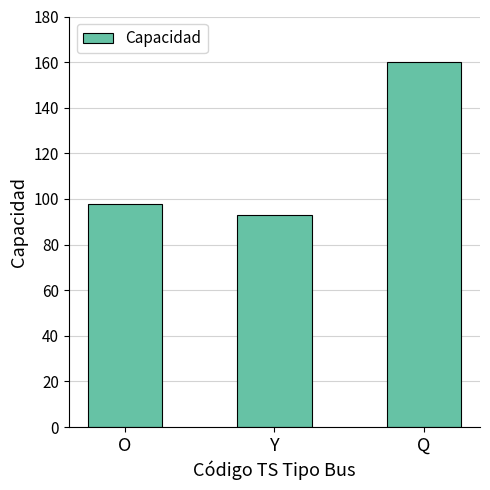

Is it true that the value at Q is 160?

True